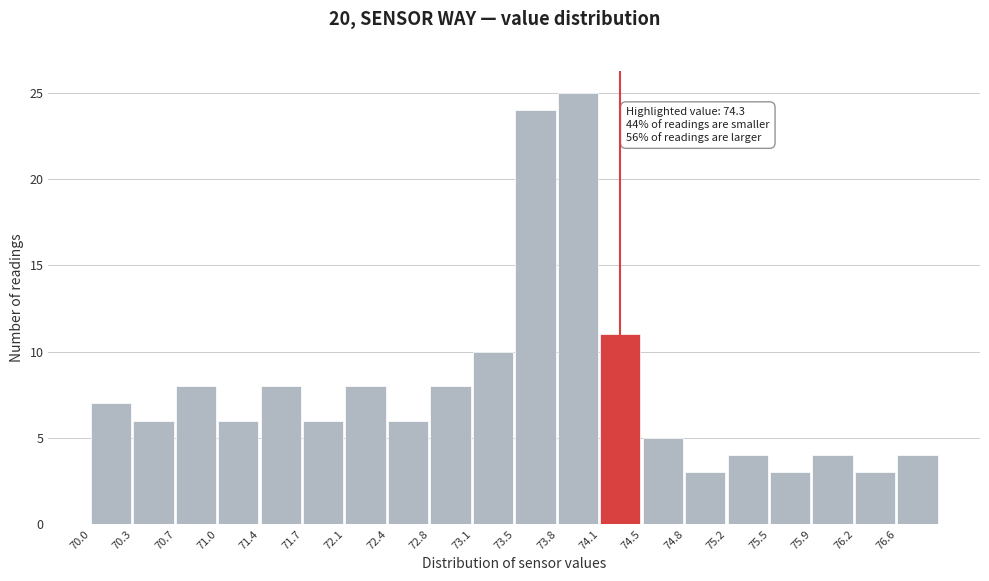

Over which range of the x-axis is the bar tallest?

73.795 to 74.140